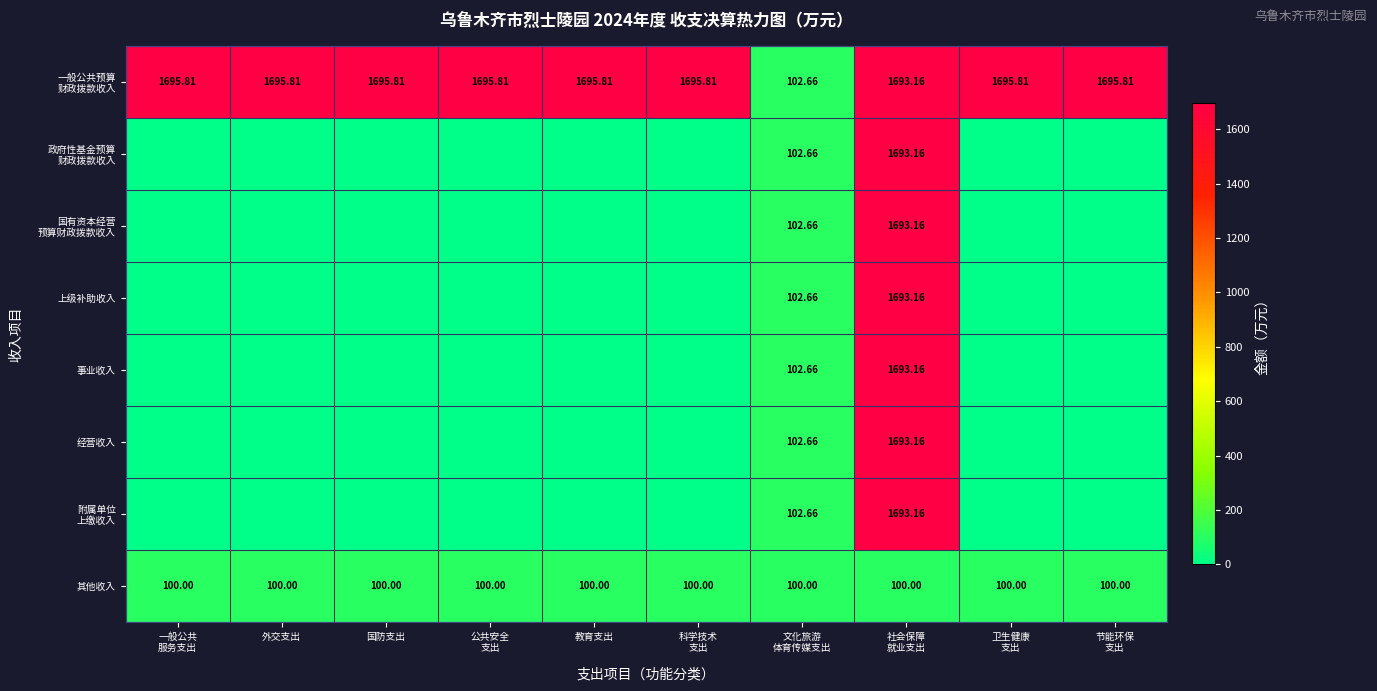

Which series changed the most between 国防支出 and 文化旅游 体育传媒支出?

一般公共预算 财政拨款收入